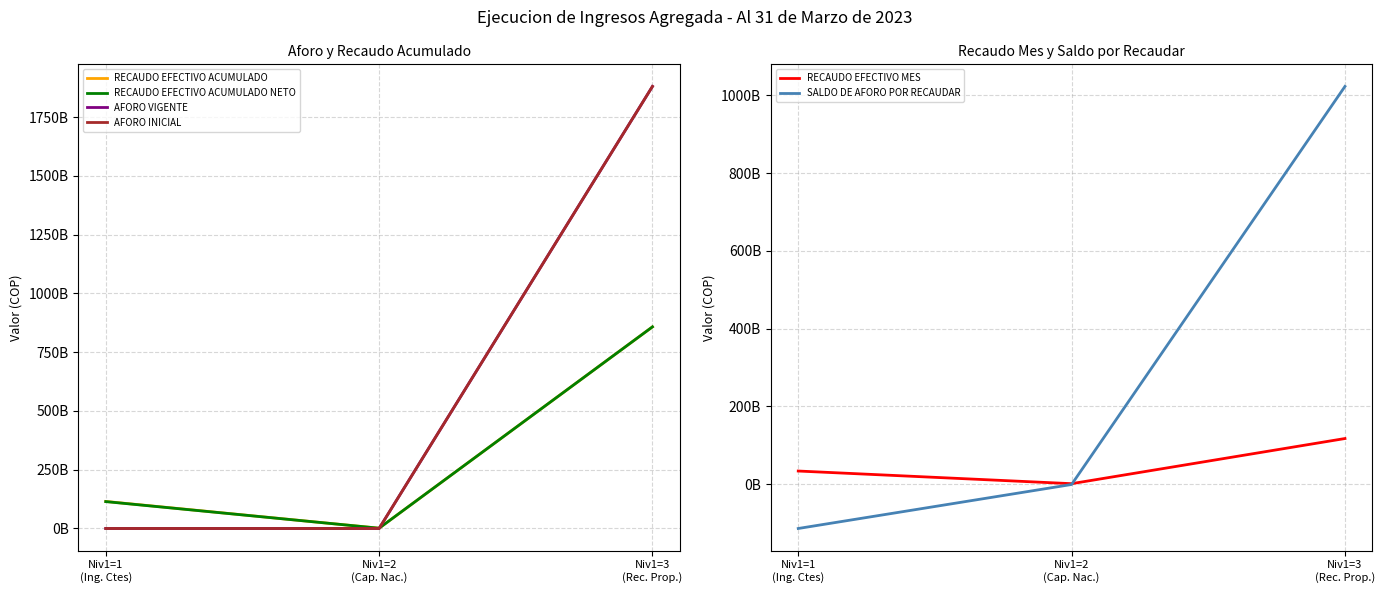

Reading left to right, transcribe all the data shown in this chart.

RECAUDO EFECTIVO ACUMULADO: Niv1=1
(Ing. Ctes)=115079009000.0	Niv1=2
(Cap. Nac.)=1209789041.8	Niv1=3
(Rec. Prop.)=857779766318.7
RECAUDO EFECTIVO ACUMULADO NETO: Niv1=1
(Ing. Ctes)=114413262000.0	Niv1=2
(Cap. Nac.)=1209789041.8	Niv1=3
(Rec. Prop.)=857773913518.7
AFORO VIGENTE: Niv1=1
(Ing. Ctes)=0.0	Niv1=2
(Cap. Nac.)=0.0	Niv1=3
(Rec. Prop.)=1880599400000.0
AFORO INICIAL: Niv1=1
(Ing. Ctes)=0.0	Niv1=2
(Cap. Nac.)=0.0	Niv1=3
(Rec. Prop.)=1880599400000.0
RECAUDO EFECTIVO MES: Niv1=1
(Ing. Ctes)=33421015000.0	Niv1=2
(Cap. Nac.)=874462145.9	Niv1=3
(Rec. Prop.)=117025955801.0
SALDO DE AFORO POR RECAUDAR: Niv1=1
(Ing. Ctes)=-114413262000.0	Niv1=2
(Cap. Nac.)=-1209789041.8	Niv1=3
(Rec. Prop.)=1022825486481.3